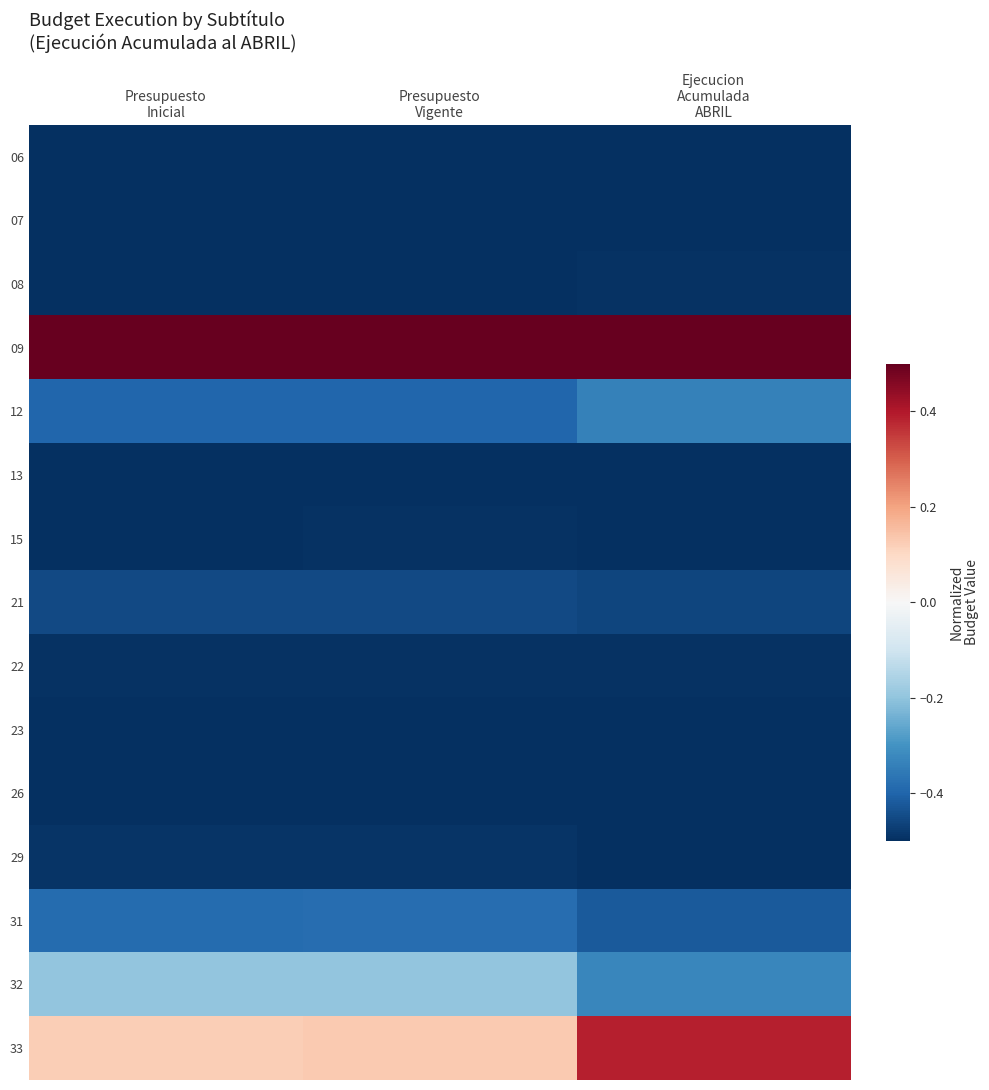

Reading left to right, list all the values displayed in this chart.

06: Presupuesto
Inicial=-0.5	Presupuesto
Vigente=-0.5	Ejecucion
Acumulada
ABRIL=-0.5
07: Presupuesto
Inicial=-0.5	Presupuesto
Vigente=-0.5	Ejecucion
Acumulada
ABRIL=-0.5
08: Presupuesto
Inicial=-0.5	Presupuesto
Vigente=-0.5	Ejecucion
Acumulada
ABRIL=-0.5
09: Presupuesto
Inicial=0.5	Presupuesto
Vigente=0.5	Ejecucion
Acumulada
ABRIL=0.5
12: Presupuesto
Inicial=-0.4	Presupuesto
Vigente=-0.4	Ejecucion
Acumulada
ABRIL=-0.3
13: Presupuesto
Inicial=-0.5	Presupuesto
Vigente=-0.5	Ejecucion
Acumulada
ABRIL=-0.5
15: Presupuesto
Inicial=-0.5	Presupuesto
Vigente=-0.5	Ejecucion
Acumulada
ABRIL=-0.5
21: Presupuesto
Inicial=-0.5	Presupuesto
Vigente=-0.5	Ejecucion
Acumulada
ABRIL=-0.5
22: Presupuesto
Inicial=-0.5	Presupuesto
Vigente=-0.5	Ejecucion
Acumulada
ABRIL=-0.5
23: Presupuesto
Inicial=-0.5	Presupuesto
Vigente=-0.5	Ejecucion
Acumulada
ABRIL=-0.5
26: Presupuesto
Inicial=-0.5	Presupuesto
Vigente=-0.5	Ejecucion
Acumulada
ABRIL=-0.5
29: Presupuesto
Inicial=-0.5	Presupuesto
Vigente=-0.5	Ejecucion
Acumulada
ABRIL=-0.5
31: Presupuesto
Inicial=-0.4	Presupuesto
Vigente=-0.4	Ejecucion
Acumulada
ABRIL=-0.4
32: Presupuesto
Inicial=-0.2	Presupuesto
Vigente=-0.2	Ejecucion
Acumulada
ABRIL=-0.3
33: Presupuesto
Inicial=0.1	Presupuesto
Vigente=0.1	Ejecucion
Acumulada
ABRIL=0.4